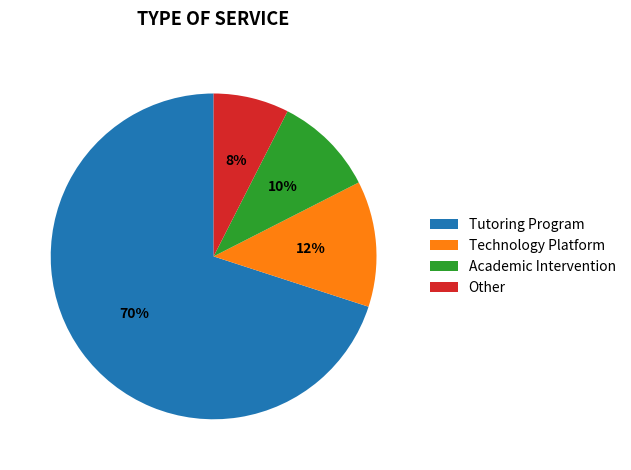

What is the ratio of the value at Academic Intervention to the value at Technology Platform?

0.8